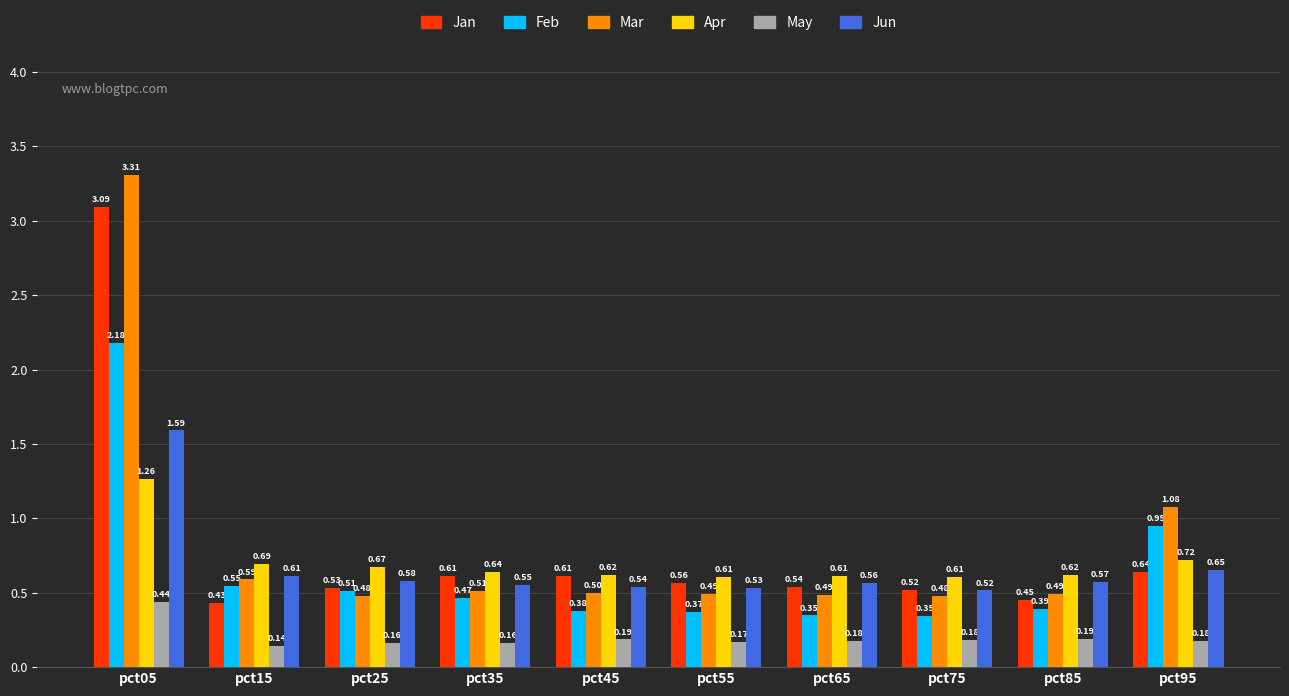

What is the average value of the Mar series?

0.8